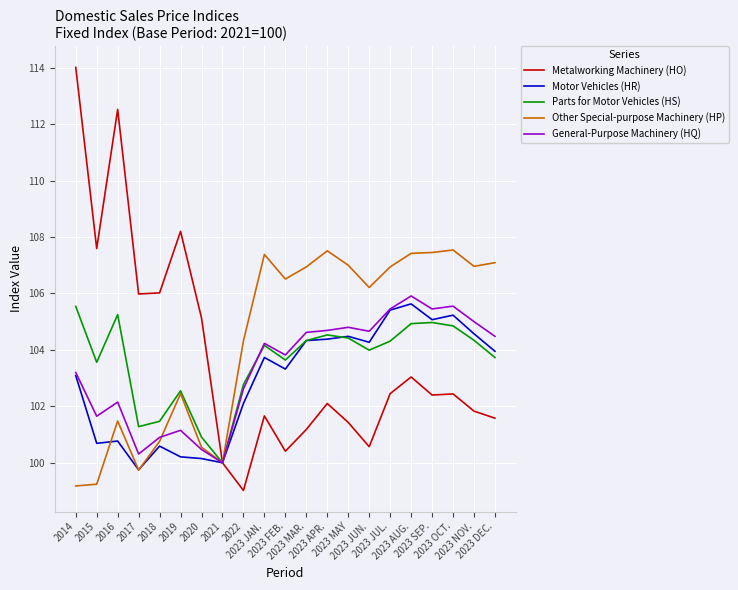

What is the minimum value shown in the chart?

99.0